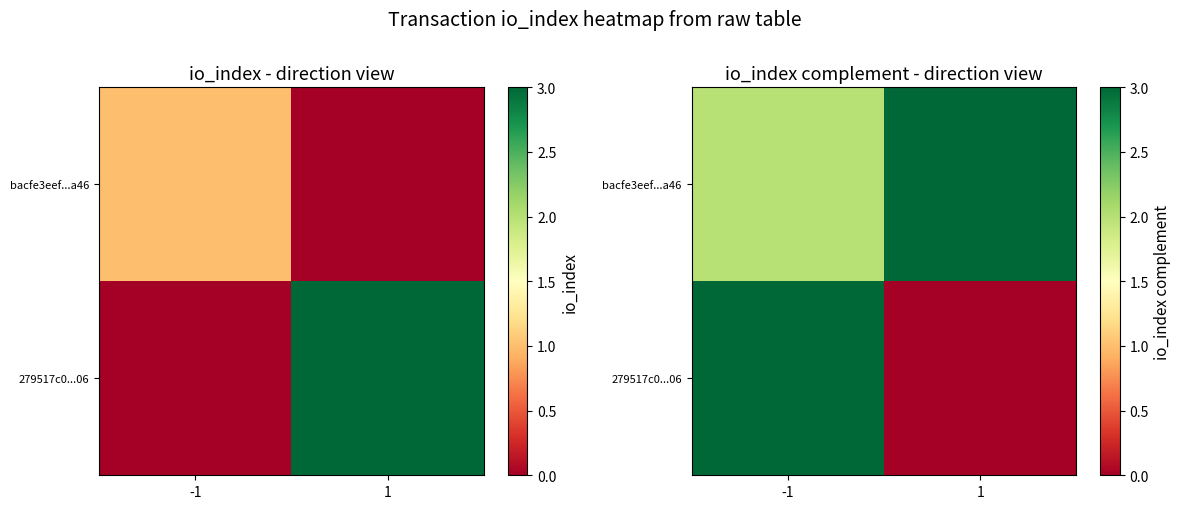

At 1, list the series in order from smallest to largest.

279517c0...06, bacfe3eef...a46